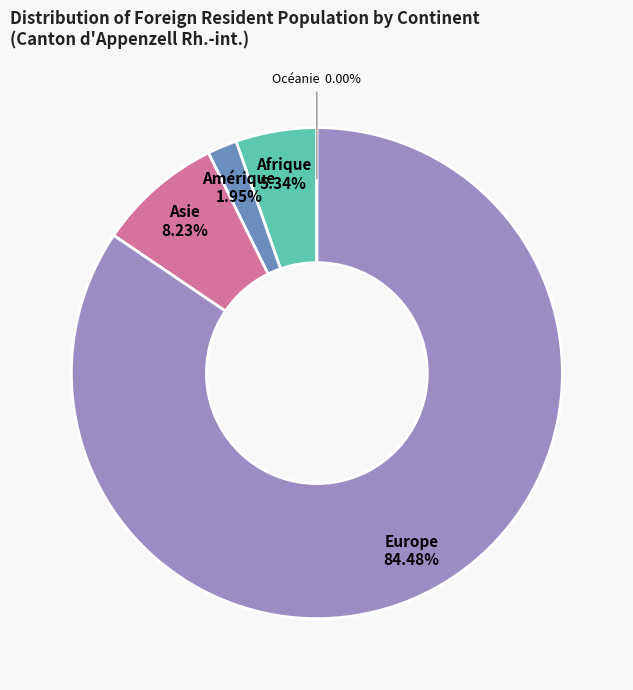

Combined, do Amérique and Asie account for over 50%?

No